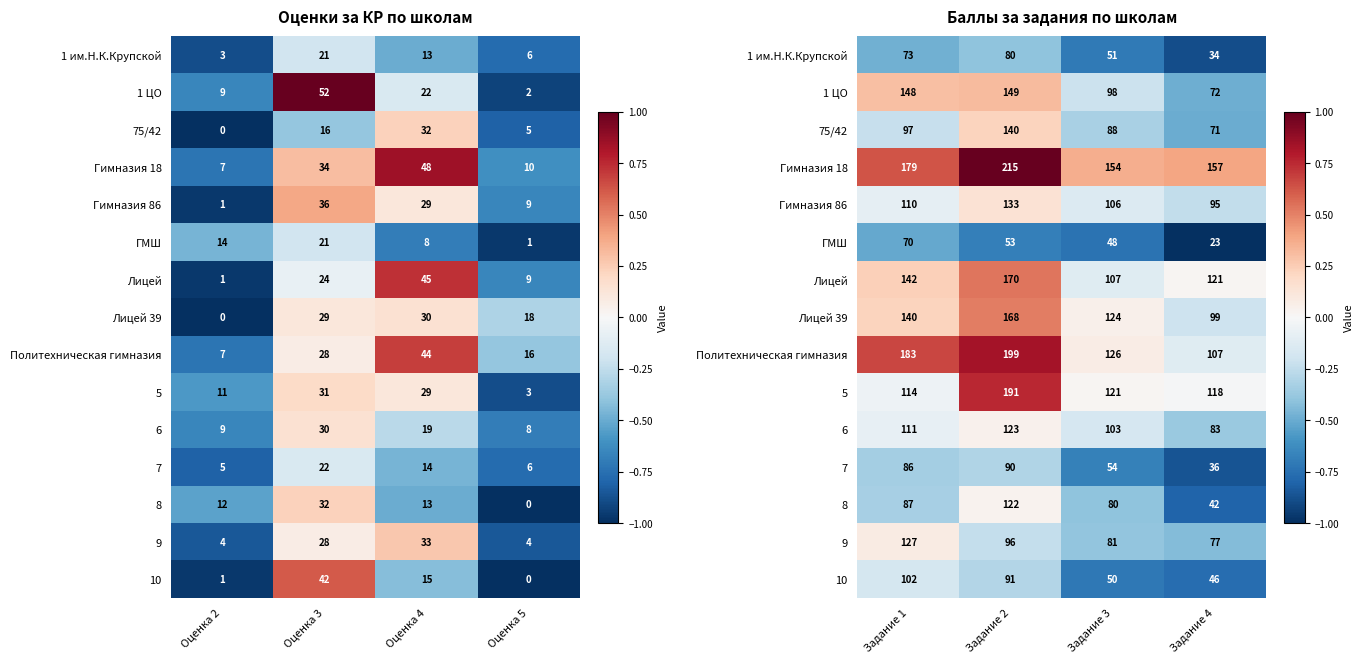

Which label corresponds to the smallest value in the chart?

Задание 4